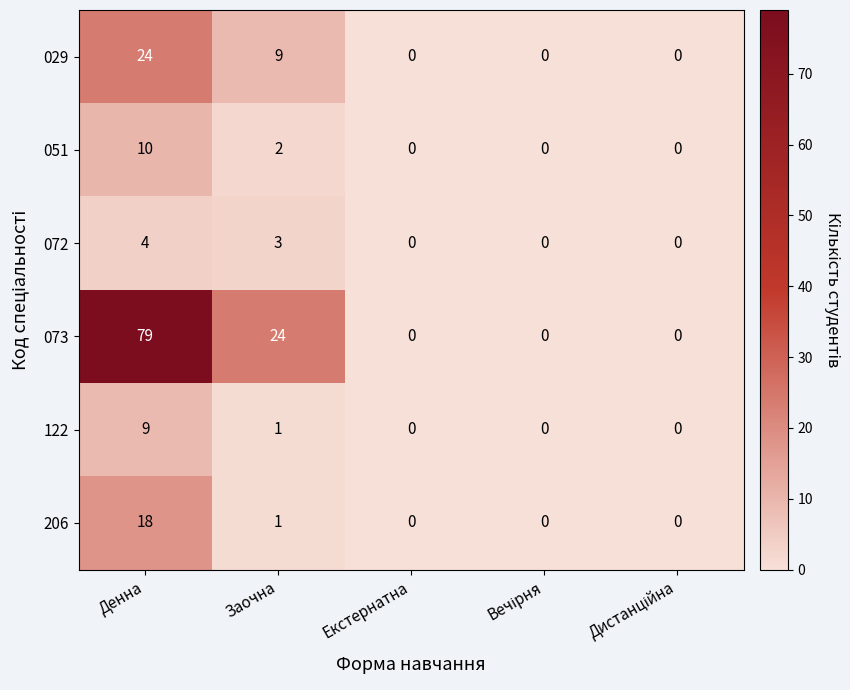

Count the number of categories in the chart.

5